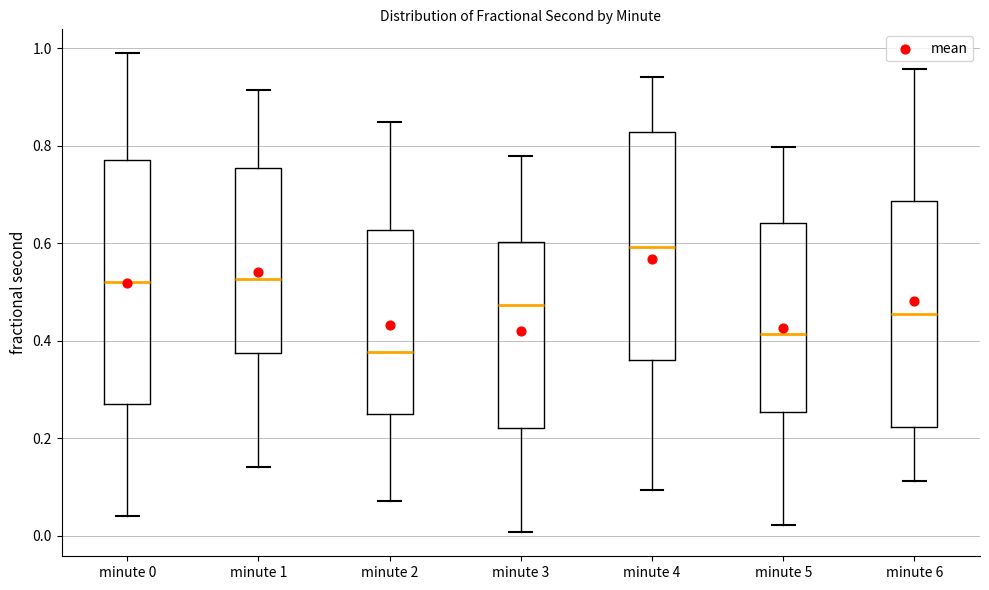

Which box has the lowest median line?

minute 2